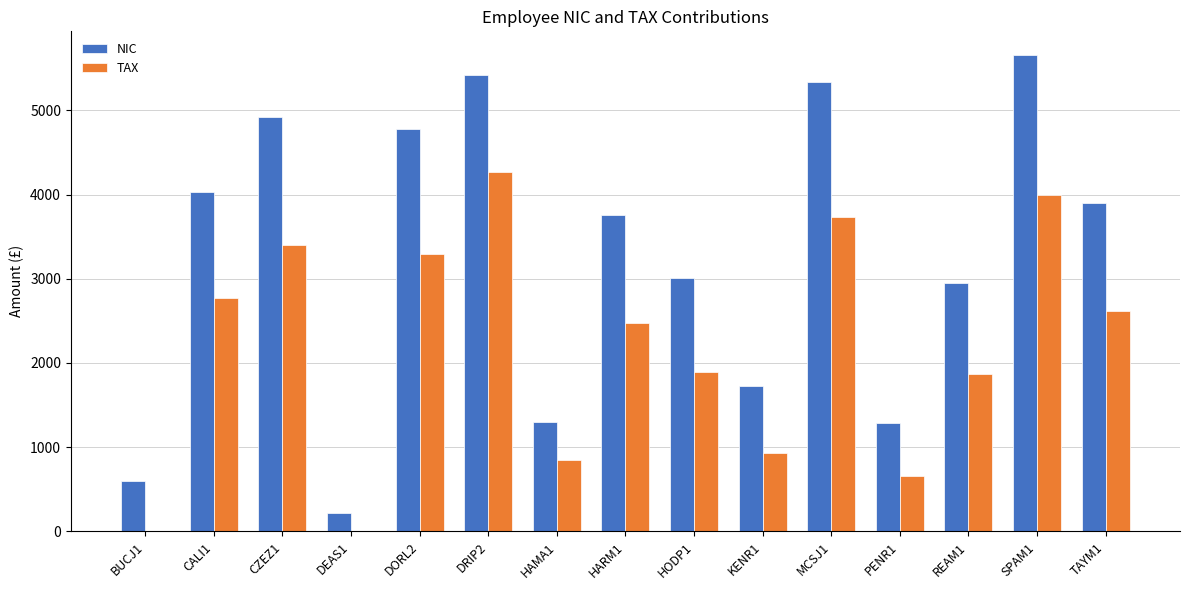

Which category has the highest value in the NIC series?

SPAM1